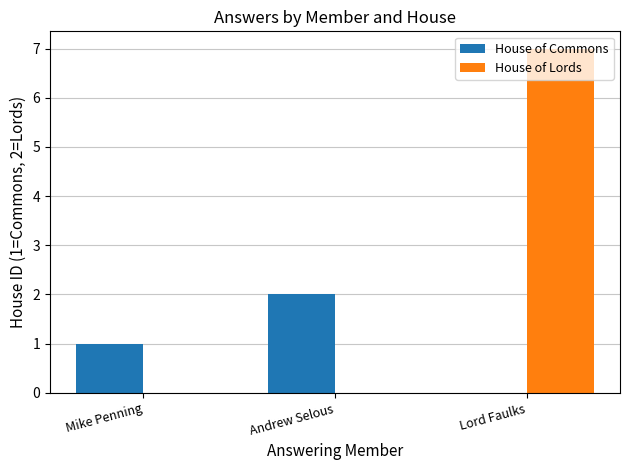

What is the maximum value shown in the chart?

7